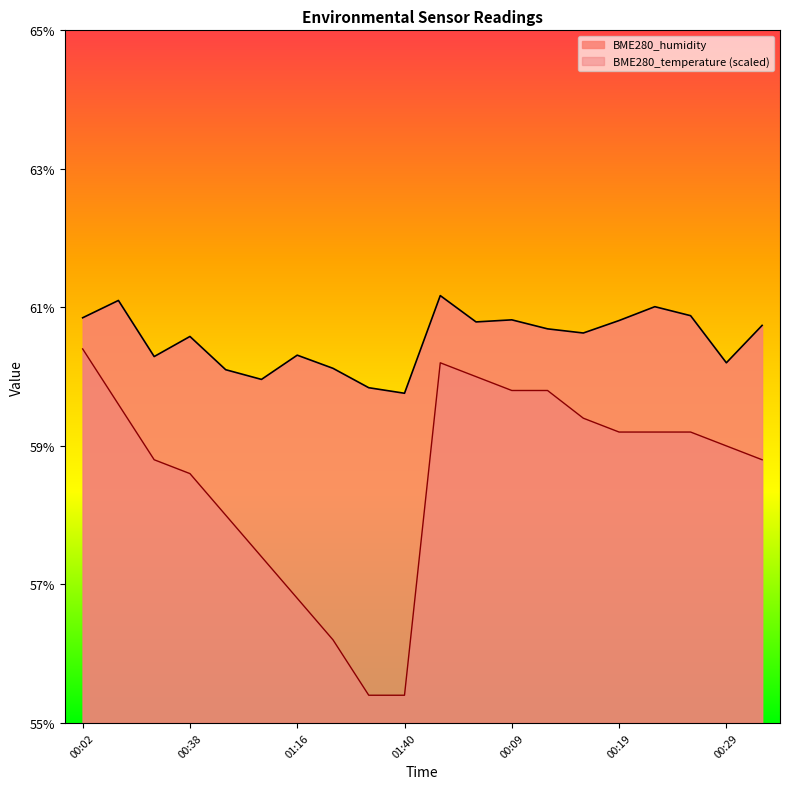

In BME280_temperature, how many points are higher than both neighbors (excluding endpoints)?

1